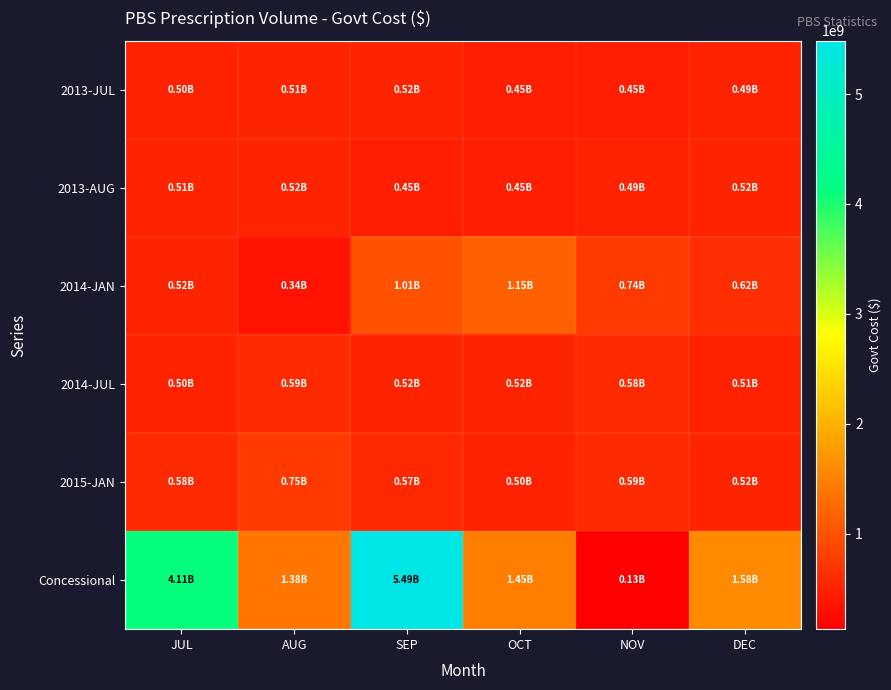

What is the total value across all series at JUL?

6723742018.0